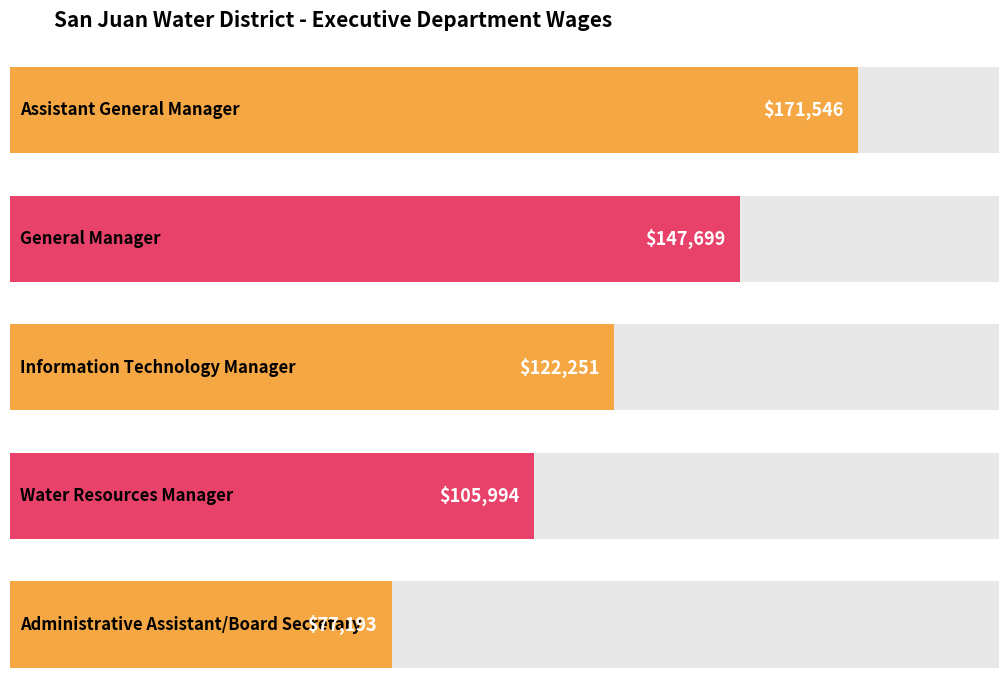

What is the maximum value shown in the chart?

171546